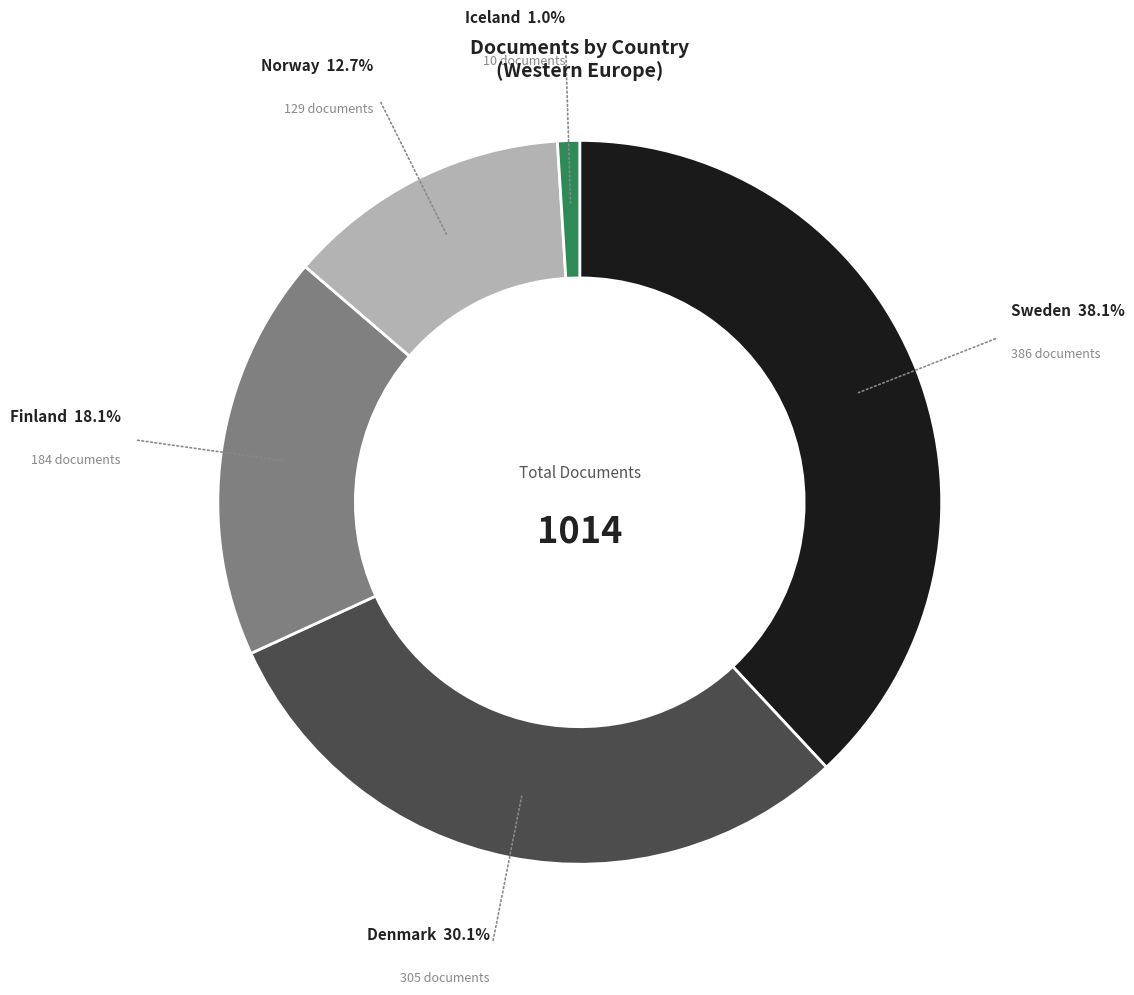

Count the number of slices in the pie.

5